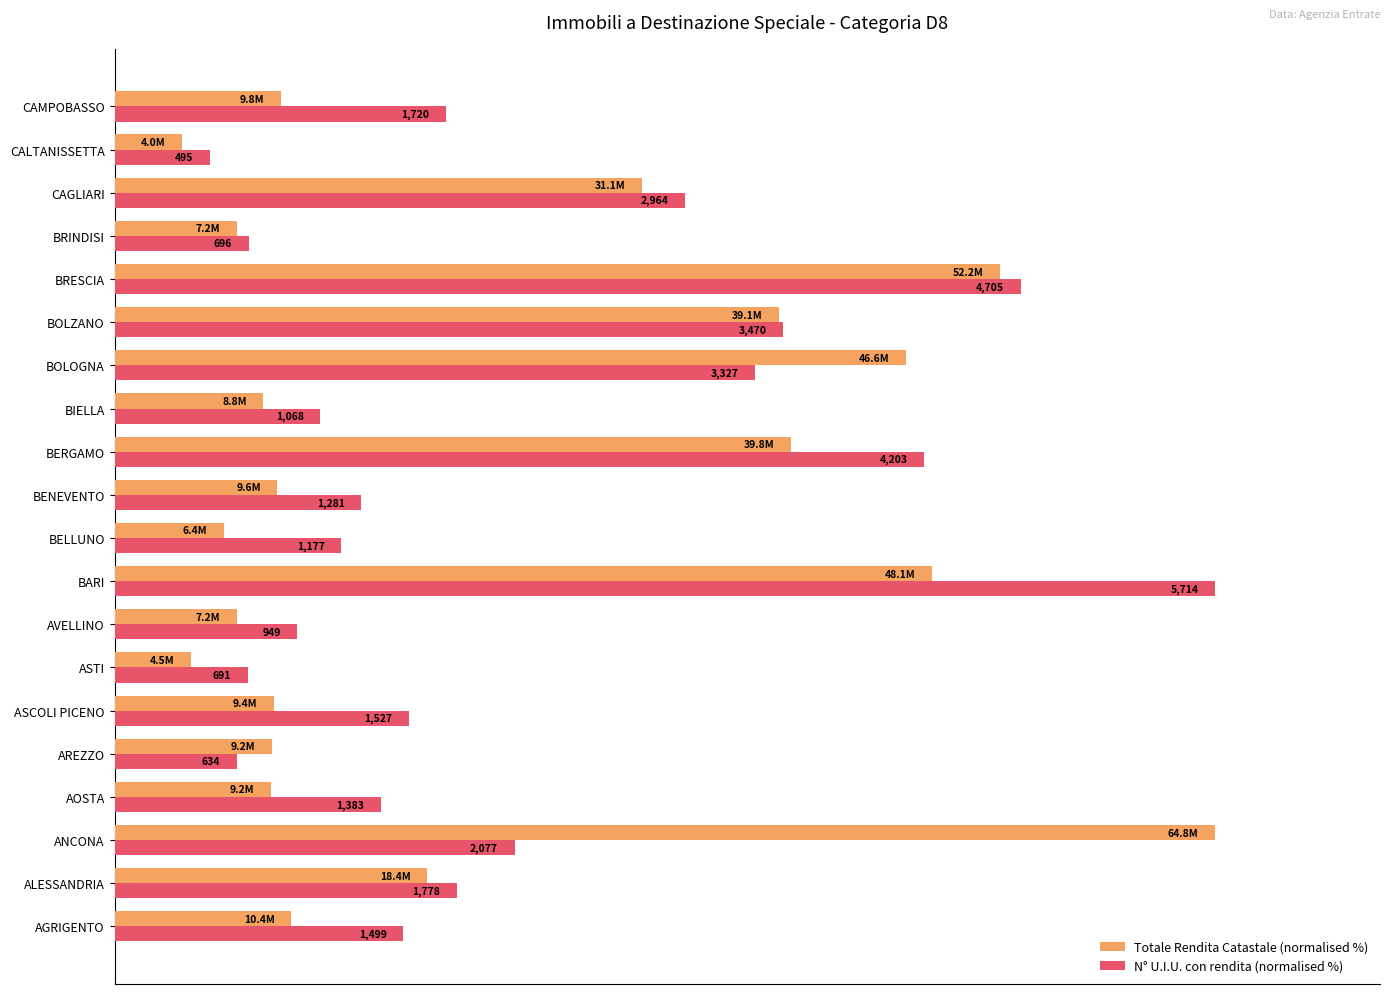

What are all the series names shown in the legend?

Totale Rendita Catastale (normalised %), N° U.I.U. con rendita (normalised %)